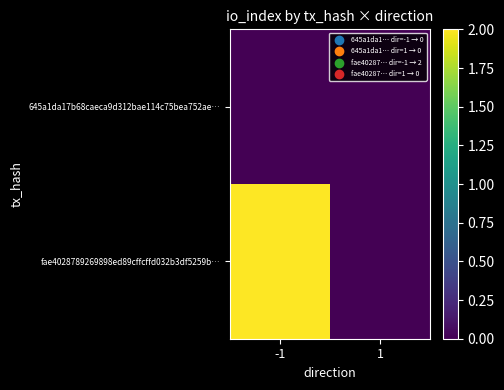

Which has a higher value, 1 or -1?

1